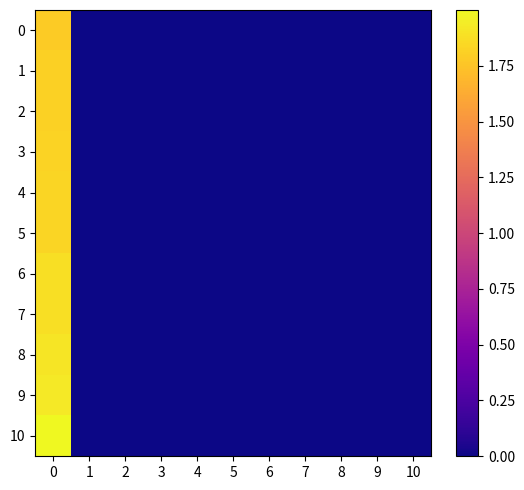

Reading left to right, what are all the values shown in this chart?

0: 0=1.8	1=0.0	2=0.0	3=0.0	4=0.0	5=0.0	6=0.0	7=0.0	8=0.0	9=0.0	10=0.0
1: 0=1.8	1=0.0	2=0.0	3=0.0	4=0.0	5=0.0	6=0.0	7=0.0	8=0.0	9=0.0	10=0.0
2: 0=1.8	1=0.0	2=0.0	3=0.0	4=0.0	5=0.0	6=0.0	7=0.0	8=0.0	9=0.0	10=0.0
3: 0=1.8	1=0.0	2=0.0	3=0.0	4=0.0	5=0.0	6=0.0	7=0.0	8=0.0	9=0.0	10=0.0
4: 0=1.8	1=0.0	2=0.0	3=0.0	4=0.0	5=0.0	6=0.0	7=0.0	8=0.0	9=0.0	10=0.0
5: 0=1.8	1=0.0	2=0.0	3=0.0	4=0.0	5=0.0	6=0.0	7=0.0	8=0.0	9=0.0	10=0.0
6: 0=1.9	1=0.0	2=0.0	3=0.0	4=0.0	5=0.0	6=0.0	7=0.0	8=0.0	9=0.0	10=0.0
7: 0=1.9	1=0.0	2=0.0	3=0.0	4=0.0	5=0.0	6=0.0	7=0.0	8=0.0	9=0.0	10=0.0
8: 0=1.9	1=0.0	2=0.0	3=0.0	4=0.0	5=0.0	6=0.0	7=0.0	8=0.0	9=0.0	10=0.0
9: 0=1.9	1=0.0	2=0.0	3=0.0	4=0.0	5=0.0	6=0.0	7=0.0	8=0.0	9=0.0	10=0.0
10: 0=2.0	1=0.0	2=0.0	3=0.0	4=0.0	5=0.0	6=0.0	7=0.0	8=0.0	9=0.0	10=0.0